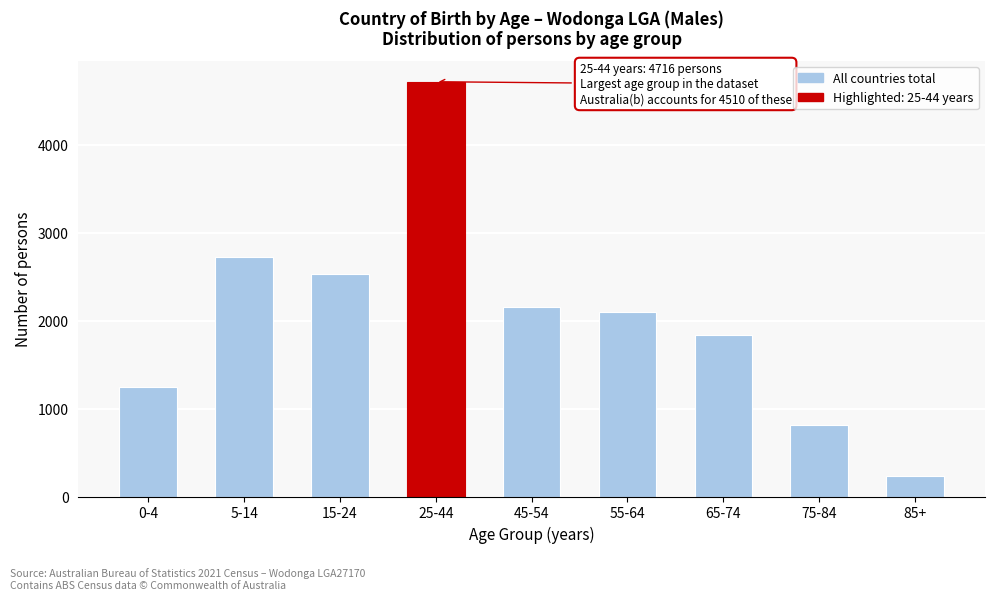

Reading left to right, extract all data points from this chart.

0-4=1242	5-14=2725	15-24=2532	25-44=4716	45-54=2150	55-64=2099	65-74=1837	75-84=815	85+=236